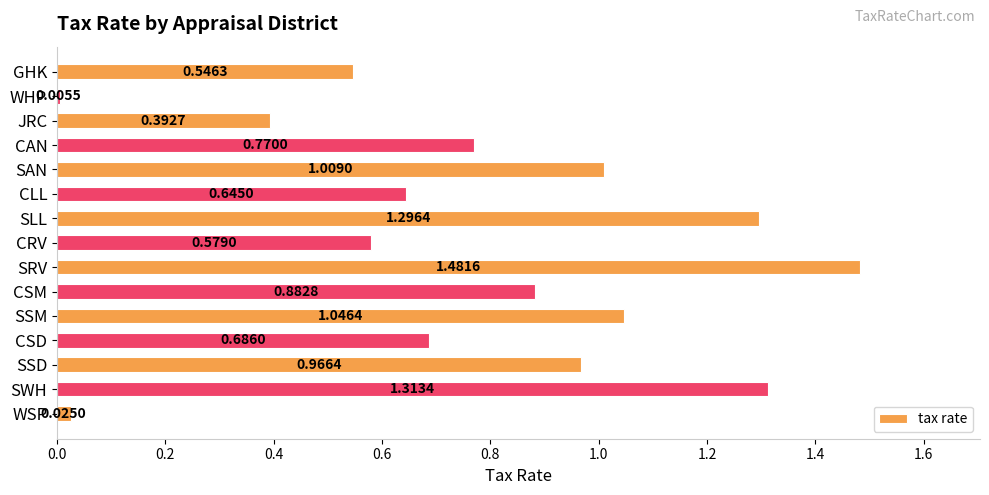

Rank the categories by value from lowest to highest.

WHP, WSP, JRC, GHK, CRV, CLL, CSD, CAN, CSM, SSD, SAN, SSM, SLL, SWH, SRV